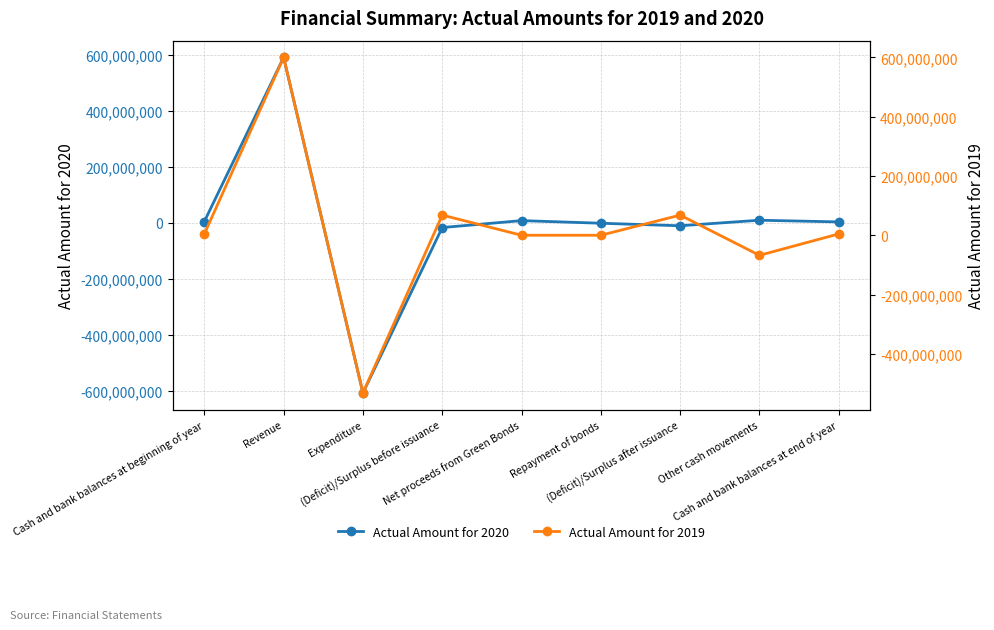

What are all the series names shown in the legend?

Actual Amount for 2020, Actual Amount for 2019